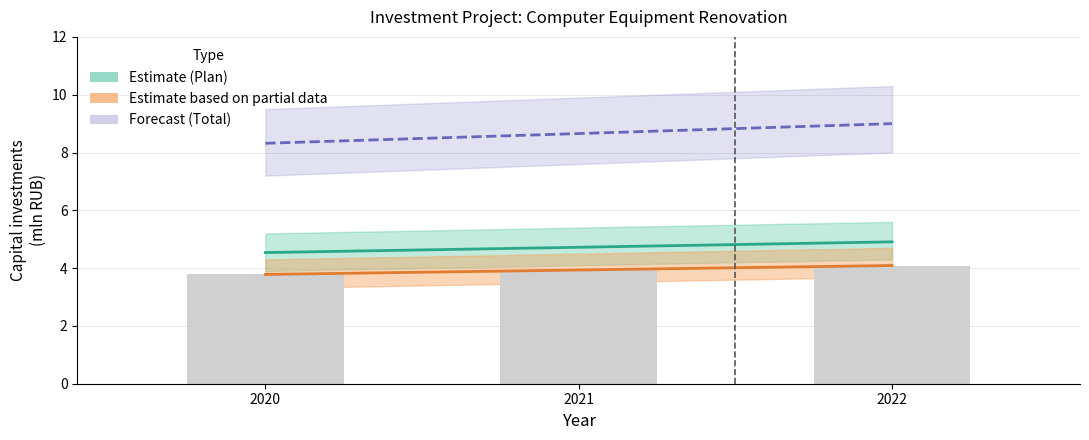

What is the difference between the highest and lowest values at 2020?

4.5